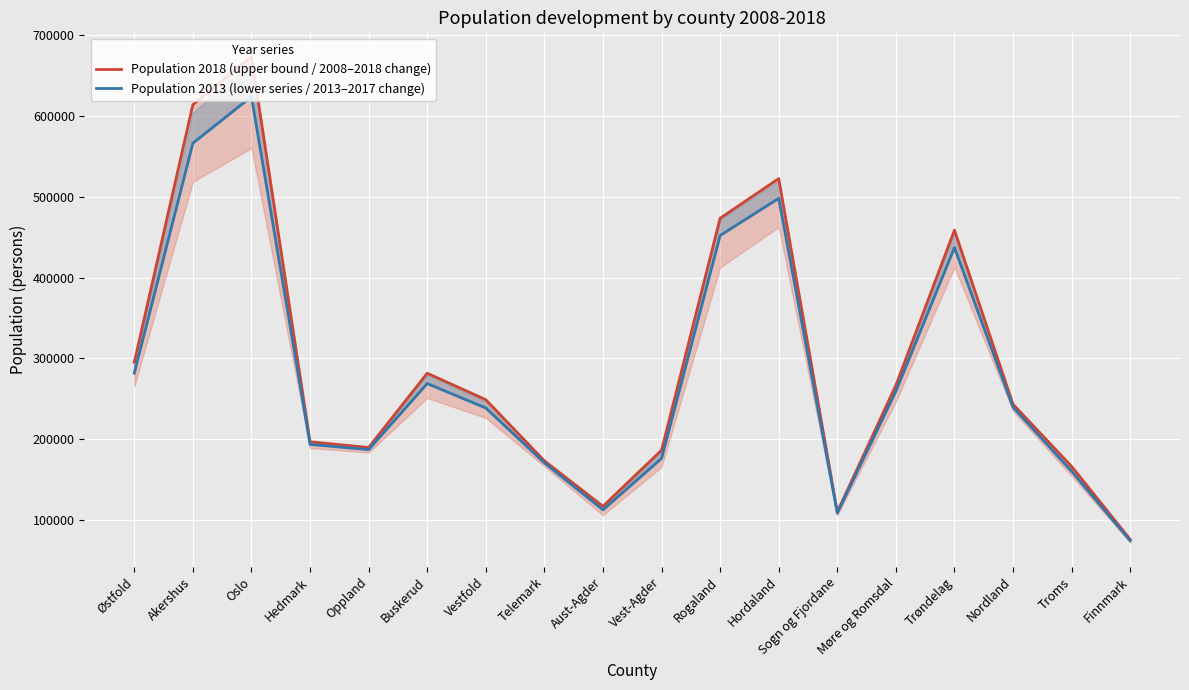

What is the difference between the highest and lowest values at Hordaland?

24404